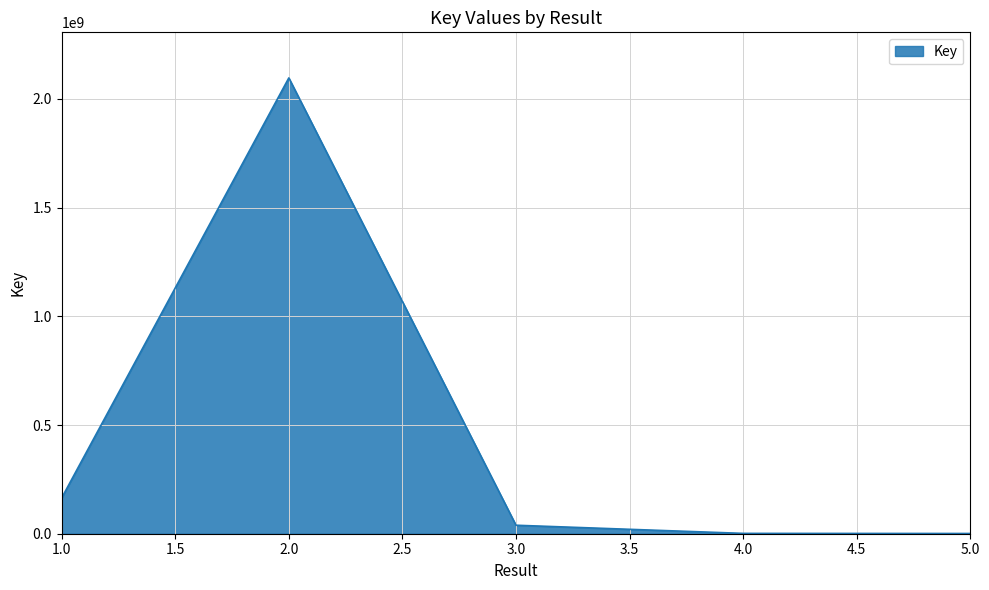

What is the sum of all values?

2303000614